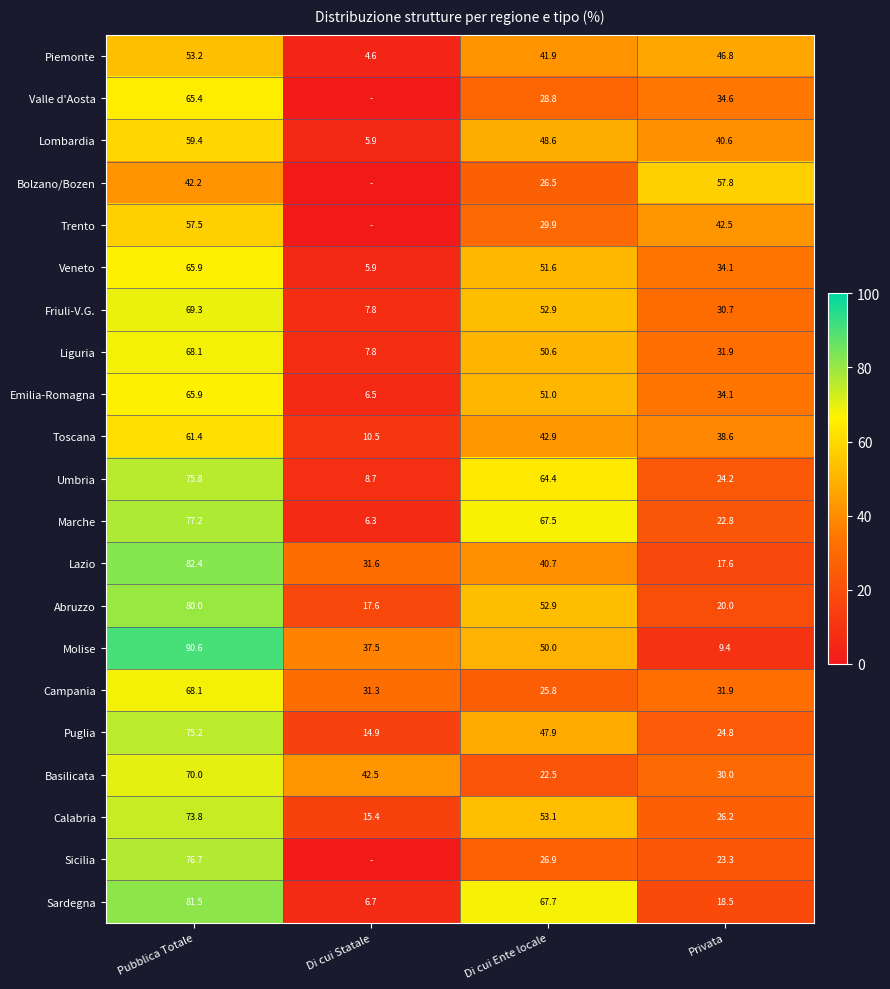

At how many categories does at least one series exceed 77?

1